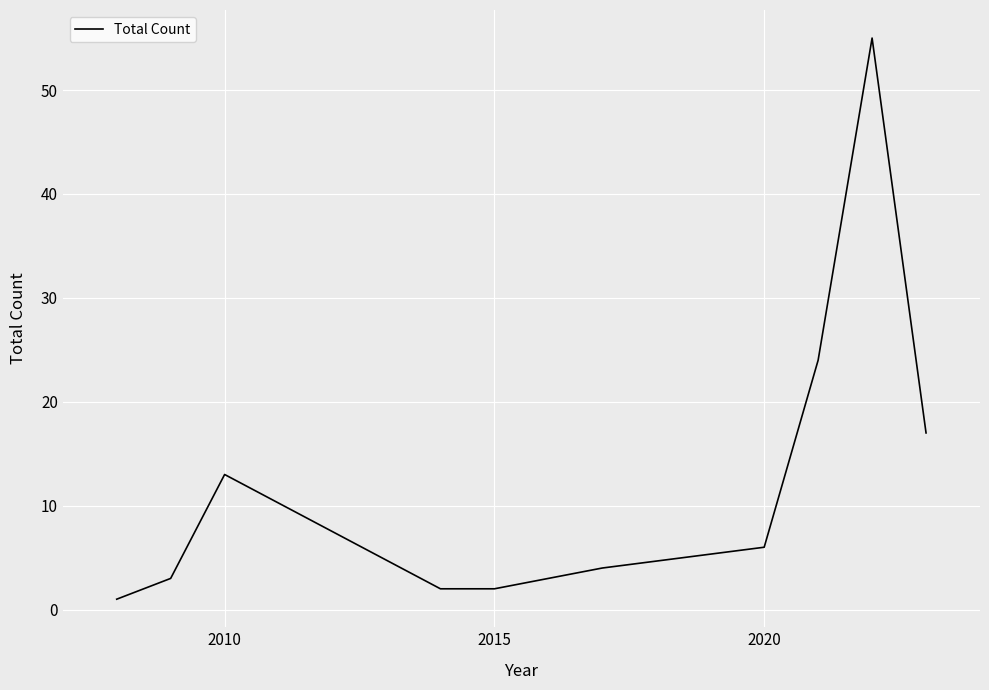

What is the greatest value displayed?

55